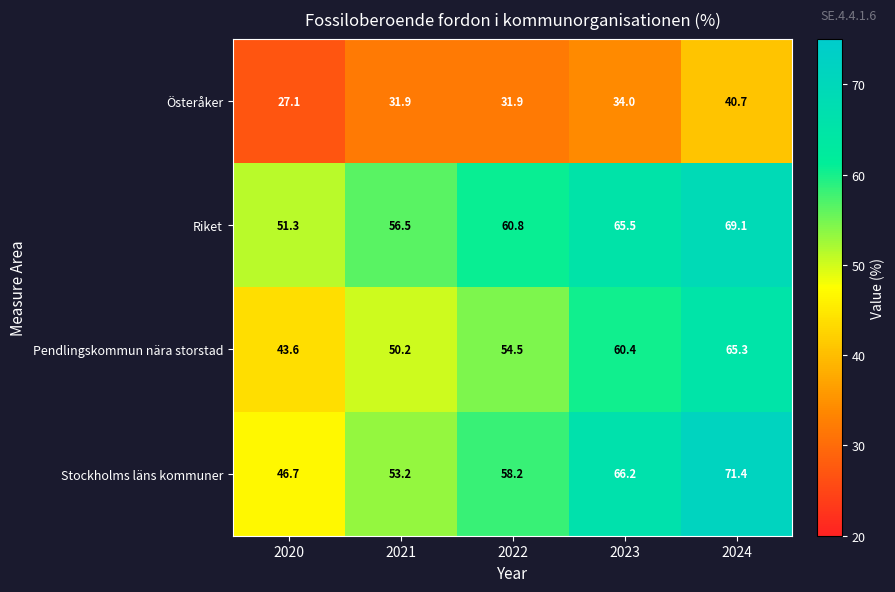

What is the difference between the Österåker values at 2022 and 2024?

8.8